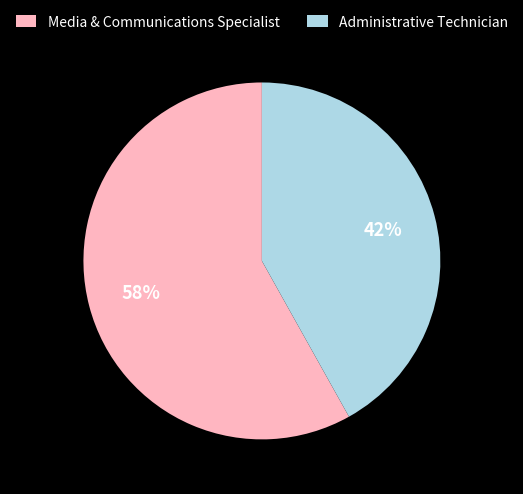

Combined, do Media & Communications Specialist and Administrative Technician account for over 50%?

Yes